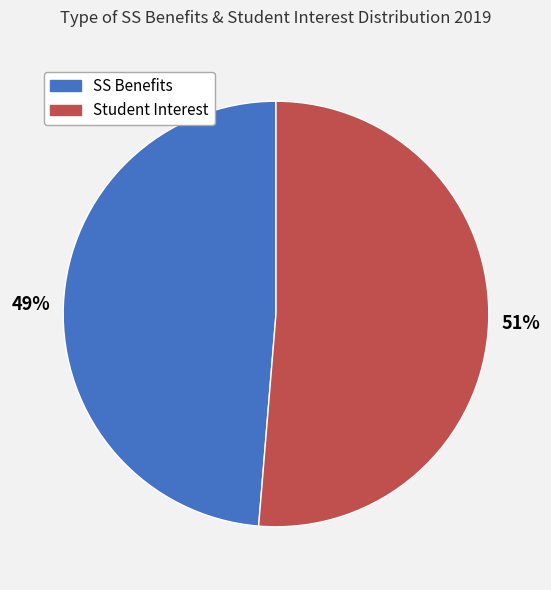

How many slices are in this pie chart?

2